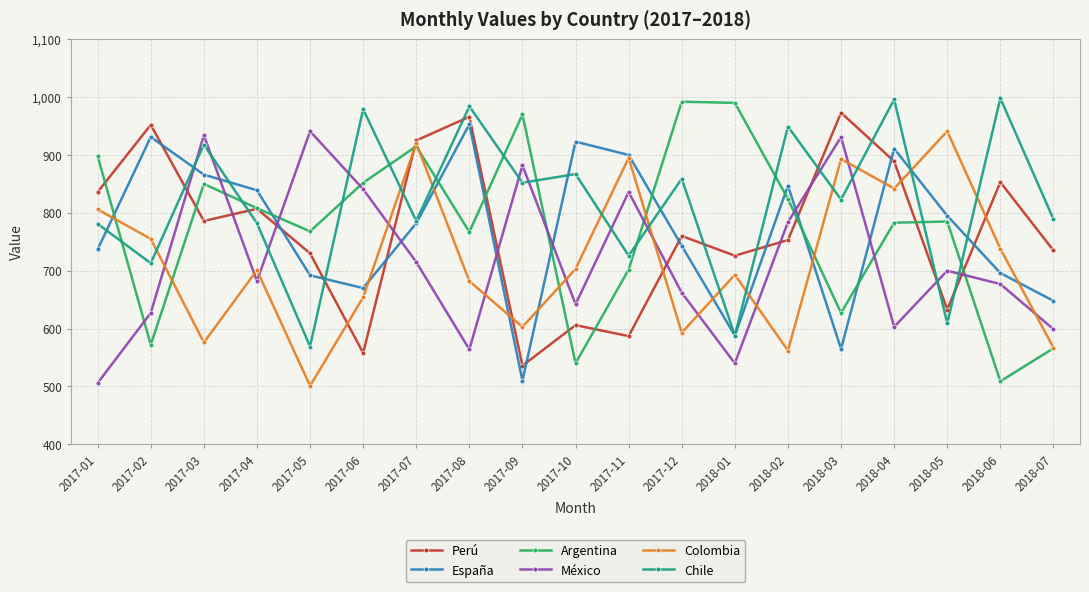

What position from the left is 2018-06?

18